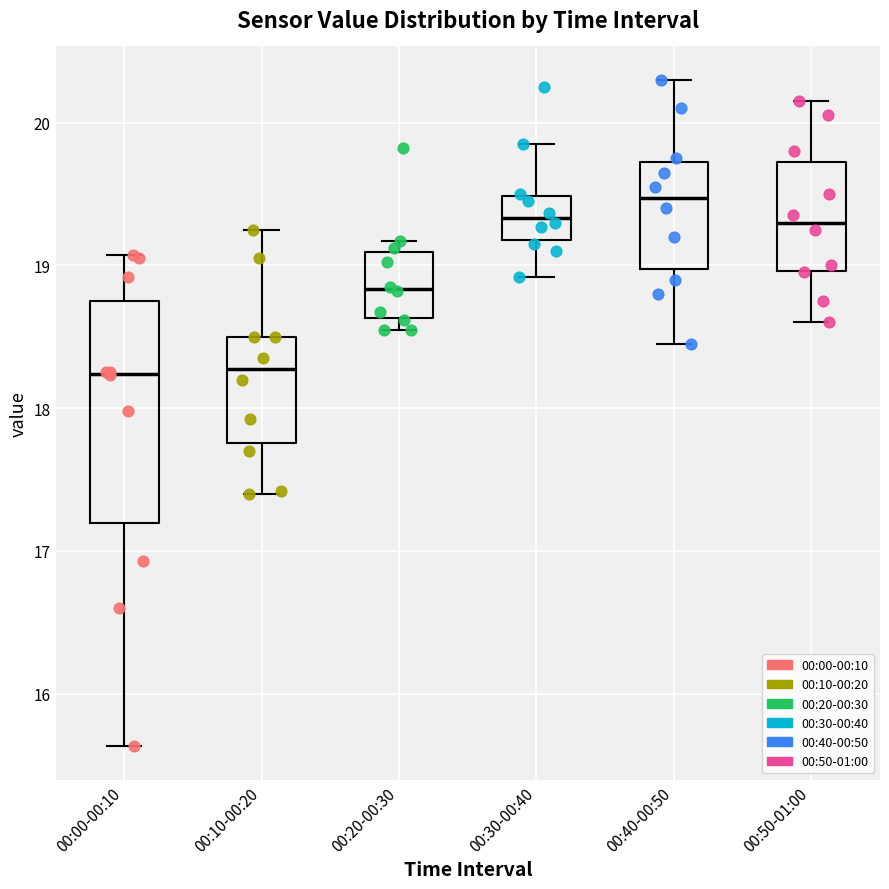

Reading left to right, read every box against the y-axis: the position of its median line, the range the box covers, and the ends of its whiskers. The values are not printed on the chart, so give them approximately, as read against the axis.

00:00-00:10: median 18.2, box 17.2 to 18.8, whiskers 15.6 to 19.1
00:10-00:20: median 18.3, box 17.8 to 18.5, whiskers 17.4 to 19.3
00:20-00:30: median 18.8, box 18.6 to 19.1, whiskers 18.6 (just below the box's lower edge) to 19.2
00:30-00:40: median 19.3, box 19.2 to 19.5, whiskers 18.9 to 19.9
00:40-00:50: median 19.5, box 19.0 to 19.7, whiskers 18.5 to 20.3
00:50-01:00: median 19.3, box 19.0 to 19.7, whiskers 18.6 to 20.2